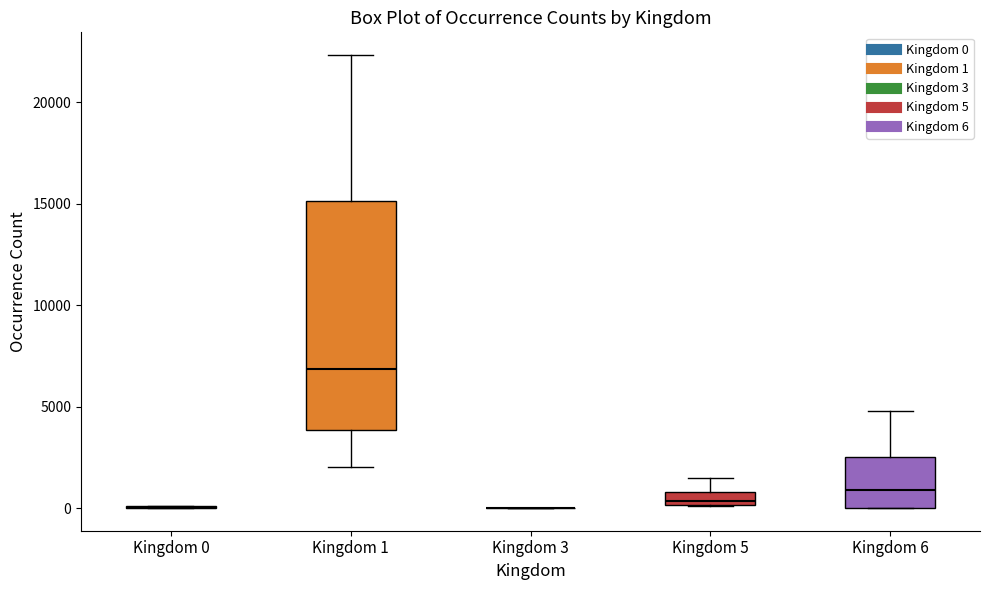

Comparing the boxes themselves (not the whiskers), which one is the tallest?

Kingdom 1